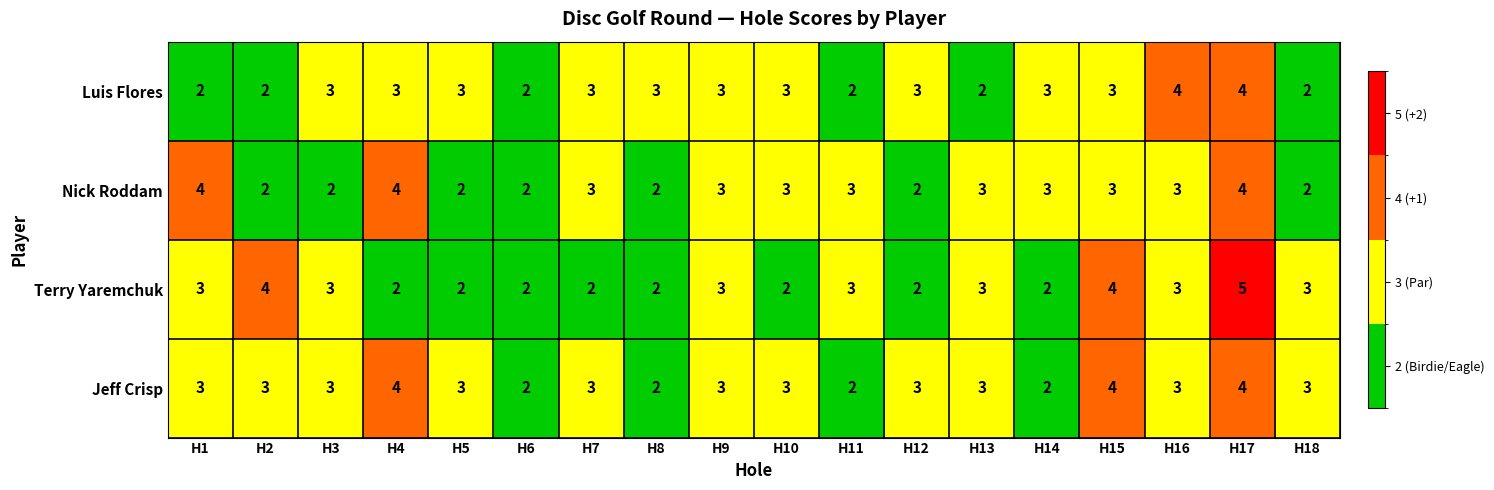

At which category is the sum across all series the highest?

H17